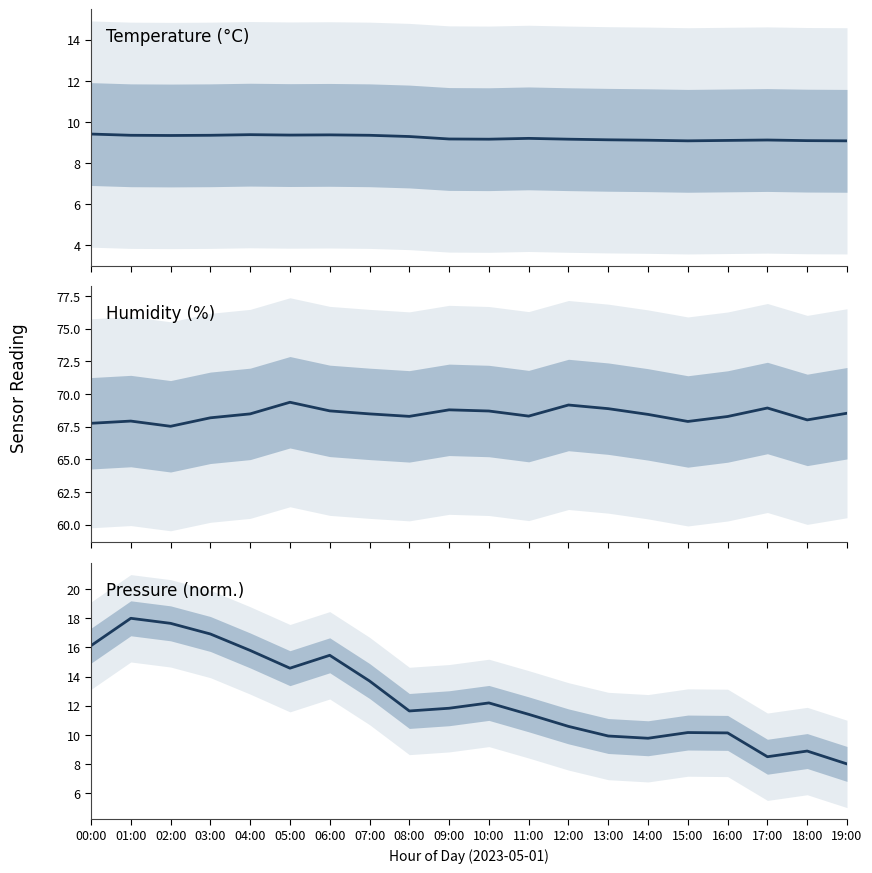

Which category has the highest value across all series?

05:00